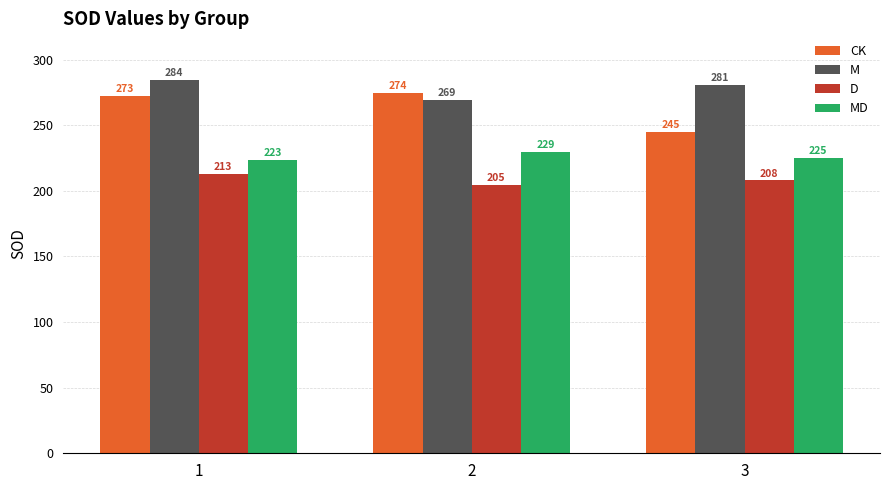

How many values in the M series exceed 280?

2